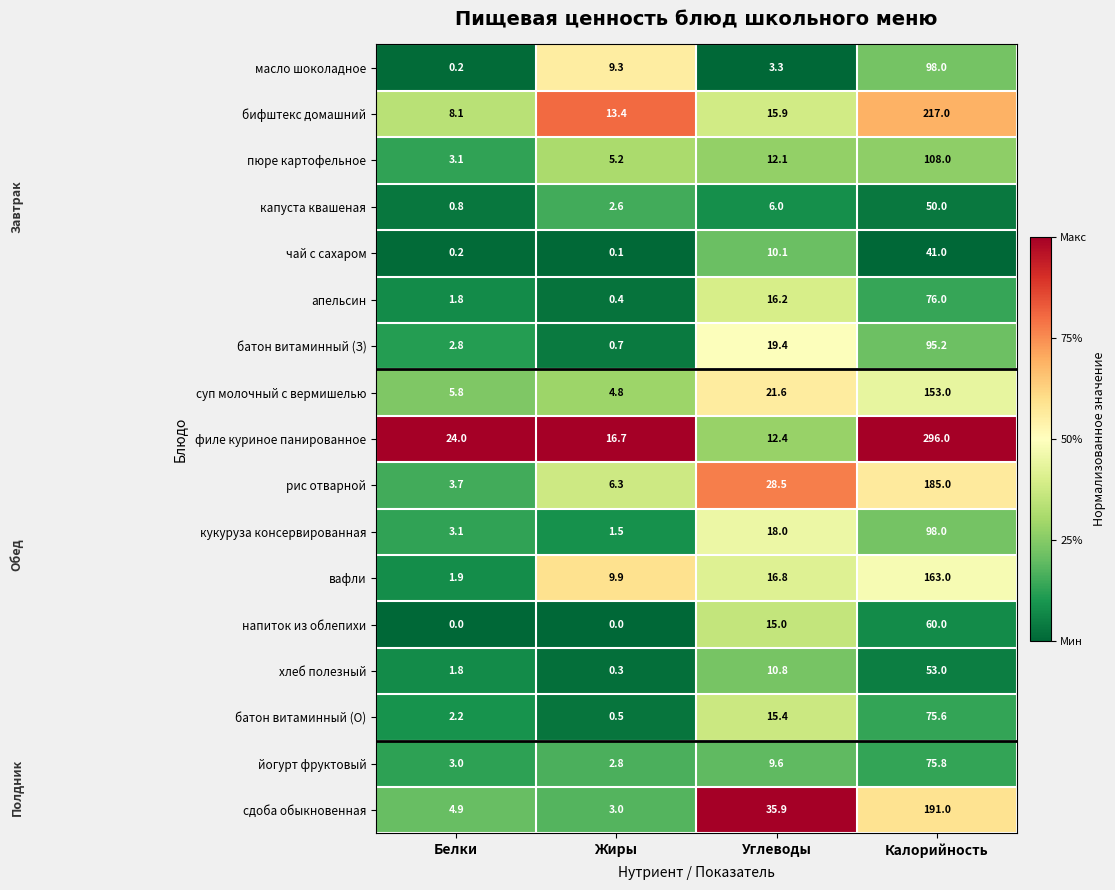

True or false: рис отварной has a value of 9.6 at Углеводы.

False